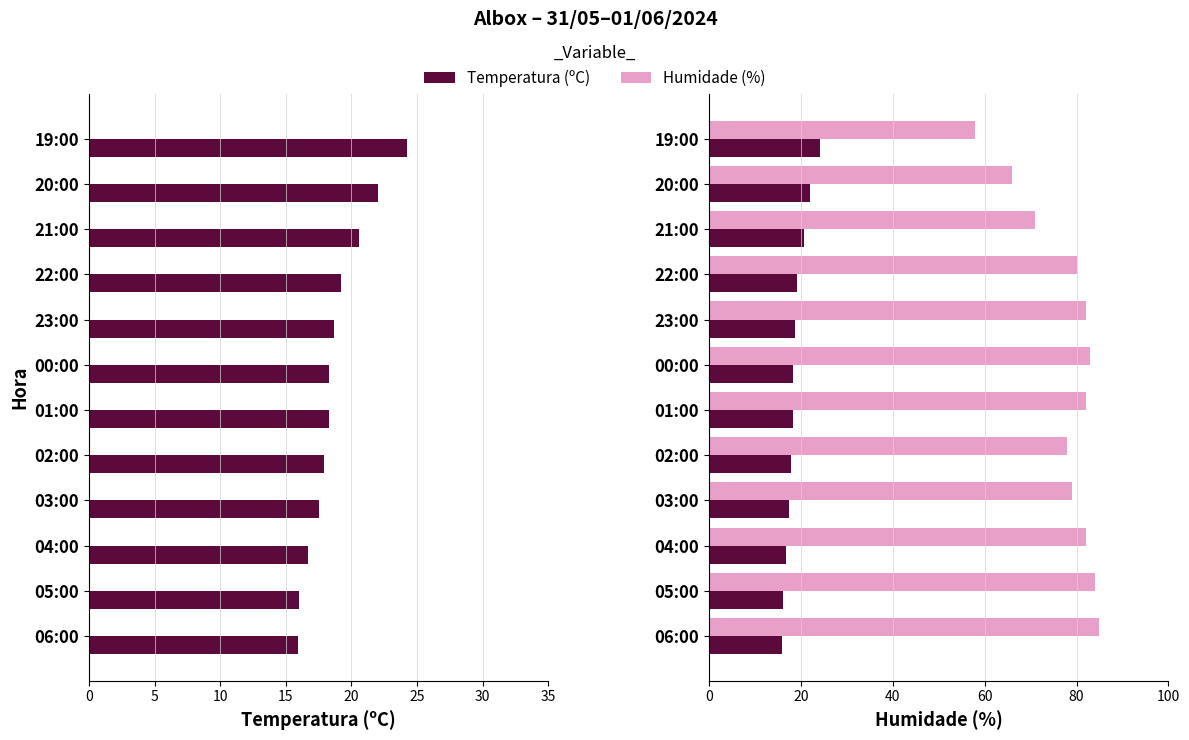

True or false: Humidade (%) has a value of 84.0 at 05:00.

True